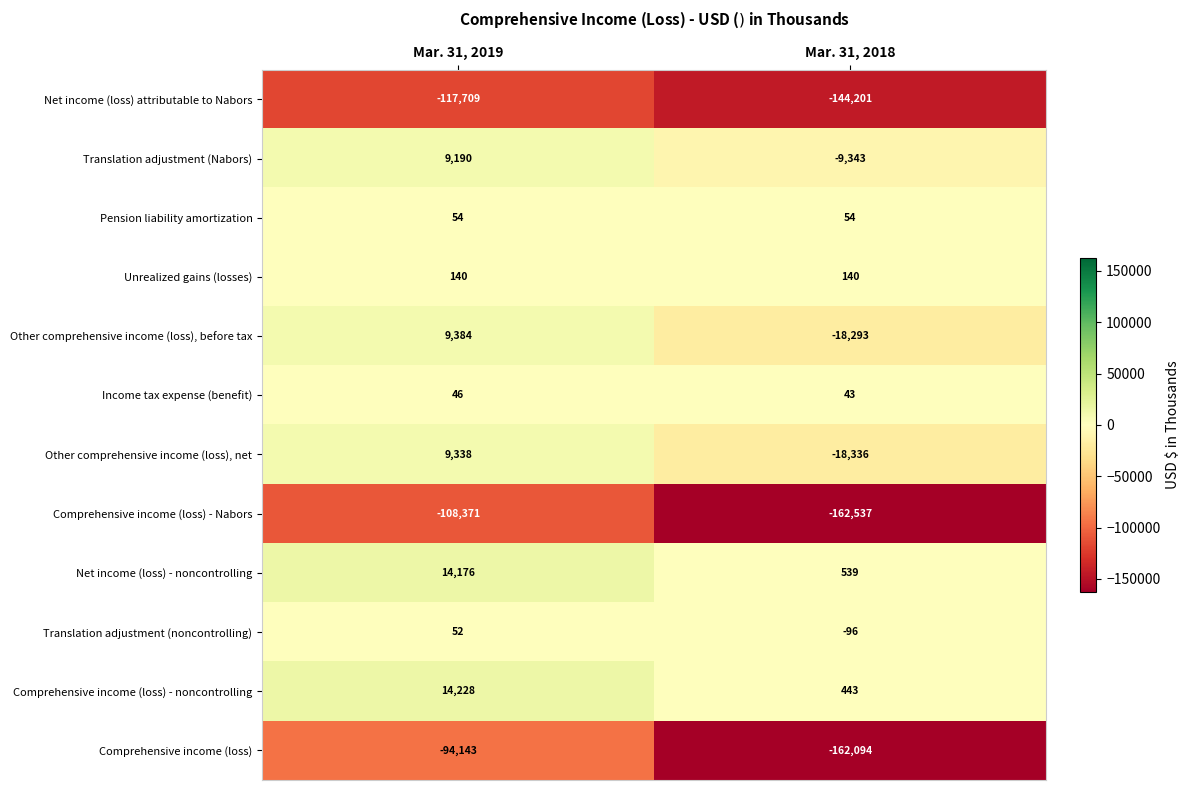

True or false: Income tax expense (benefit) has a value of 20 at Mar. 31, 2018.

False